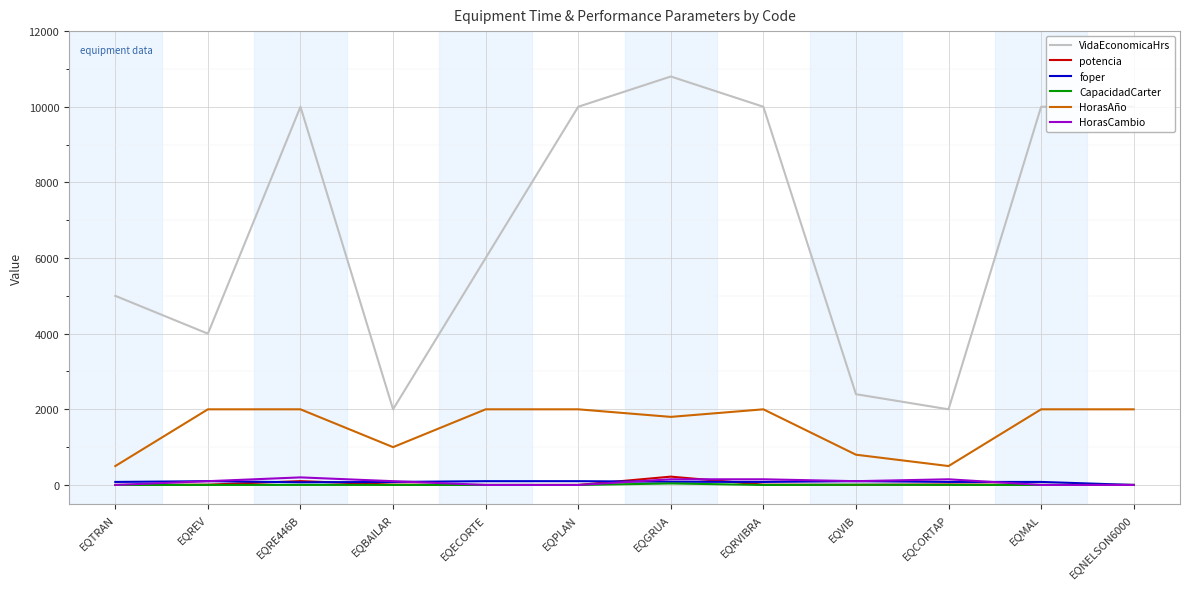

Which series has the widest spread of values?

VidaEconomicaHrs